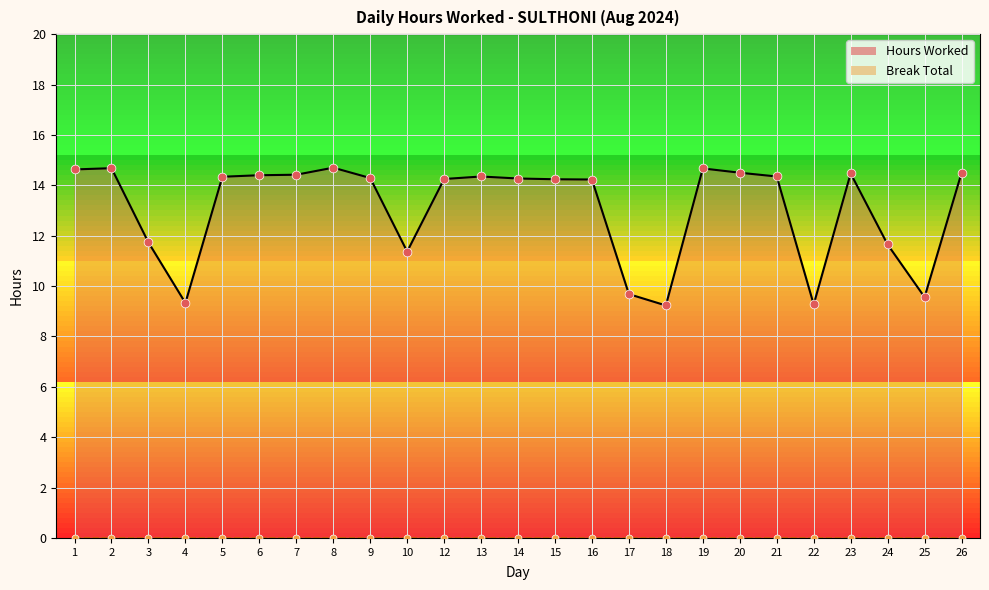

What is the change in value from 10 to 25?

-1.8